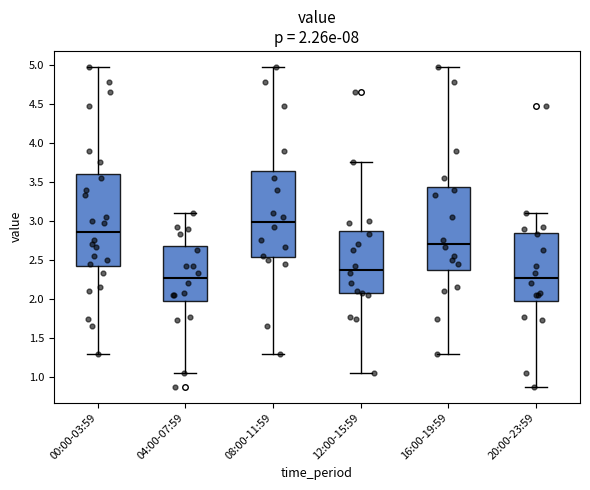

Which box is the tallest, from its lower edge to its upper edge?

00:00-03:59